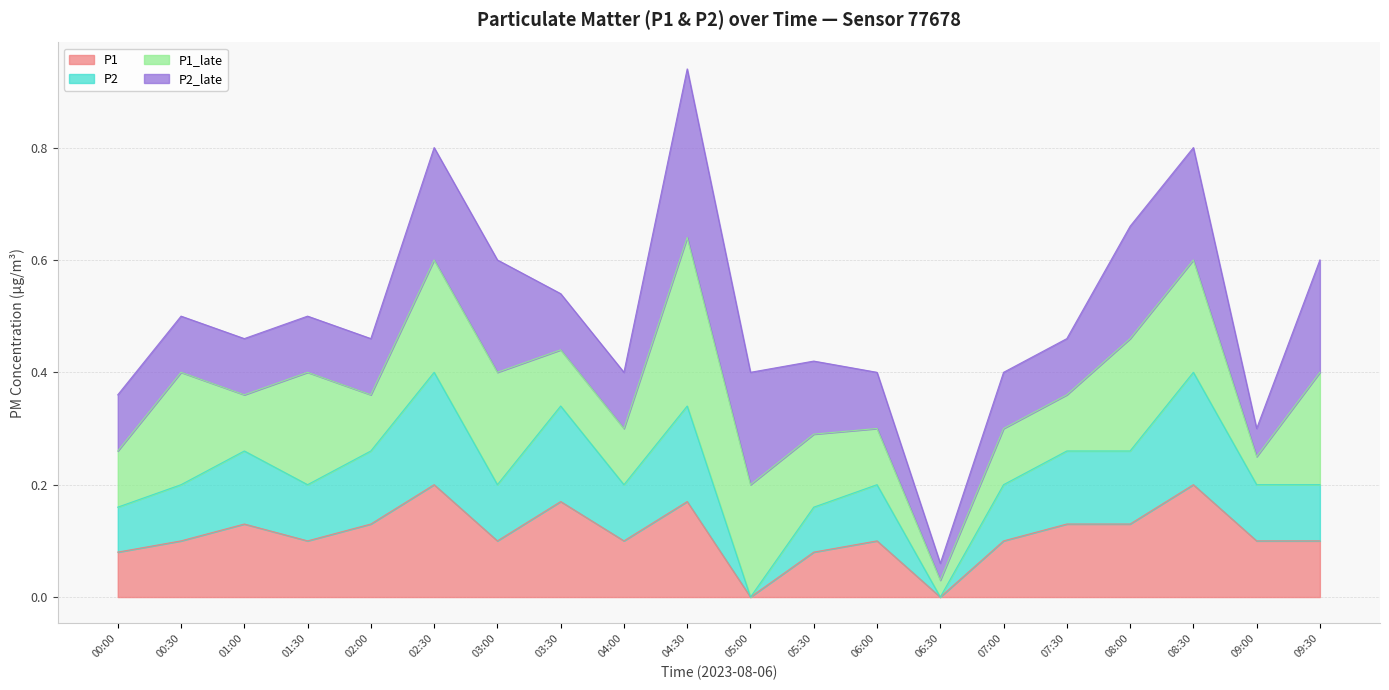

How many positive values does the P1 series have?

18